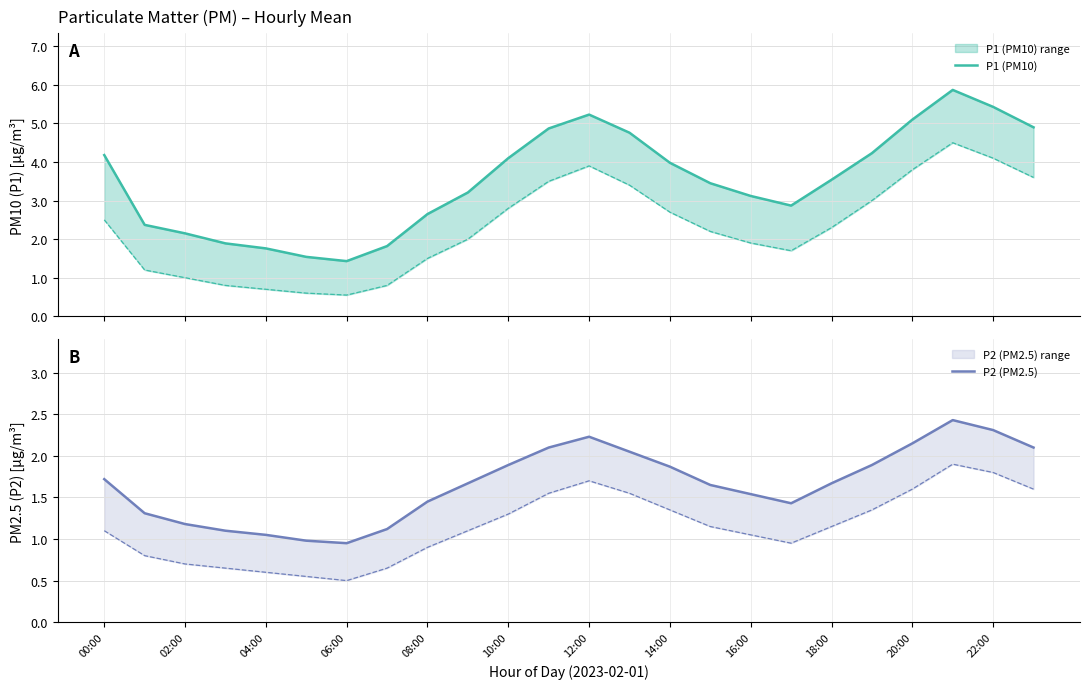

What is the sum of the P2 (PM2.5) values at 18:00 and 04:00?

2.8